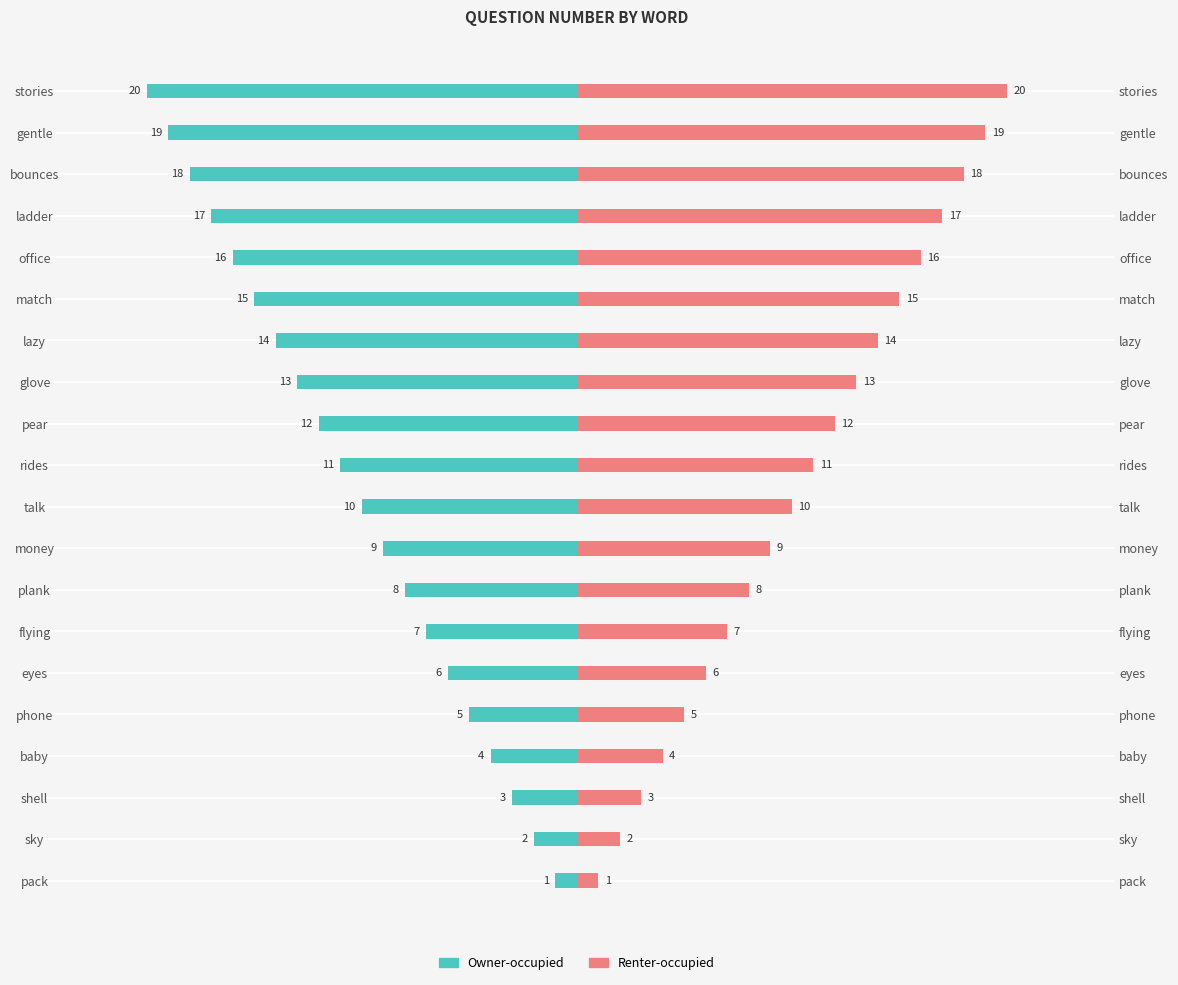

Between rides and glove, which series saw the biggest shift?

Owner-occupied